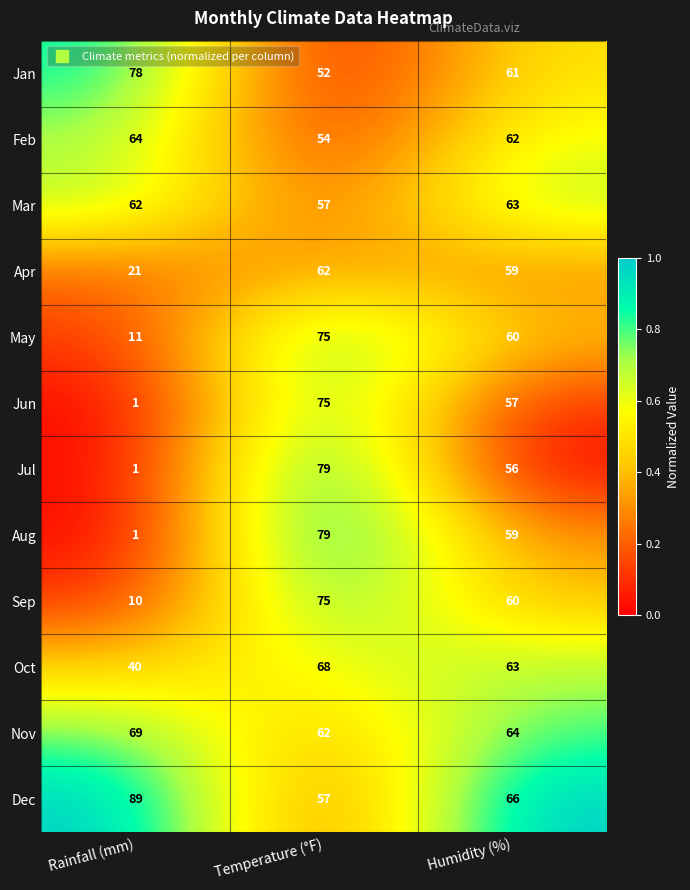

List the labels in order of Apr value, smallest first.

Rainfall (mm), Humidity (%), Temperature (°F)